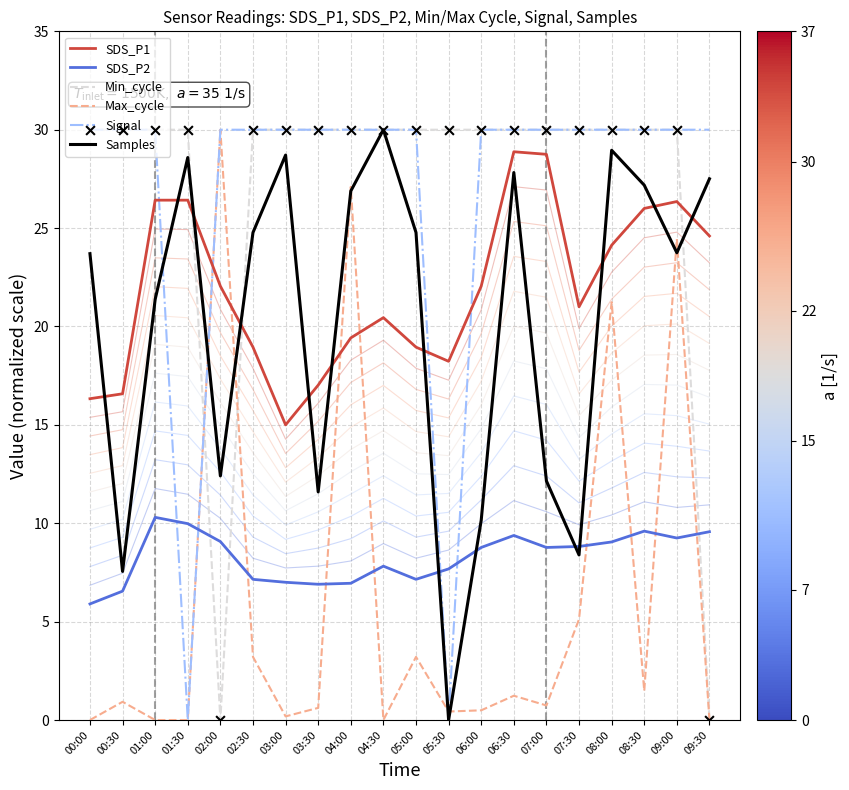

Is the value of SDS_P1 at 05:30 greater than the value of Samples at 09:30?

No